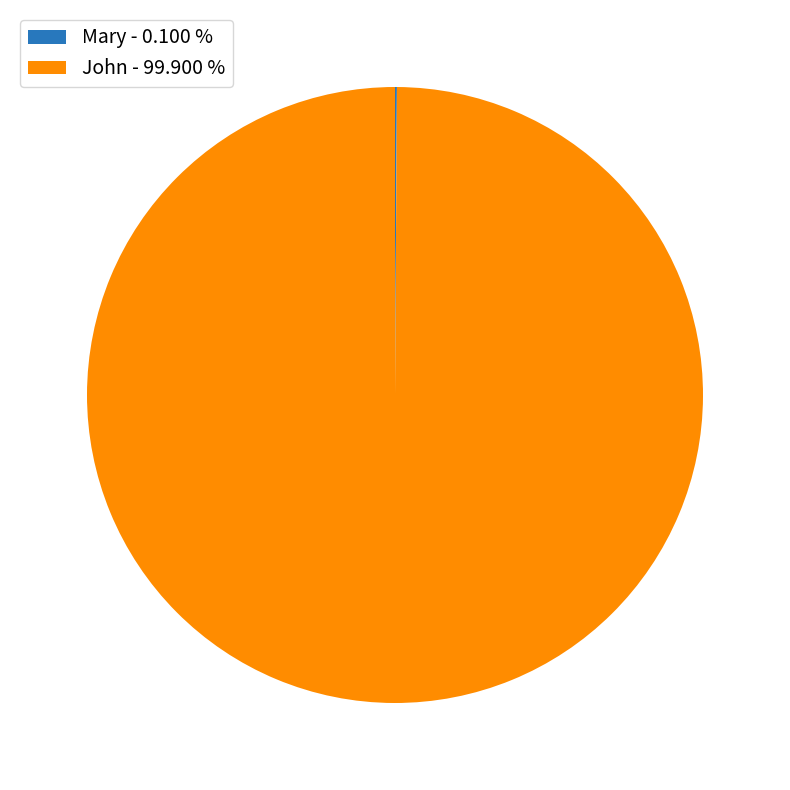

Is John - 99.900 % the majority of the pie?

Yes